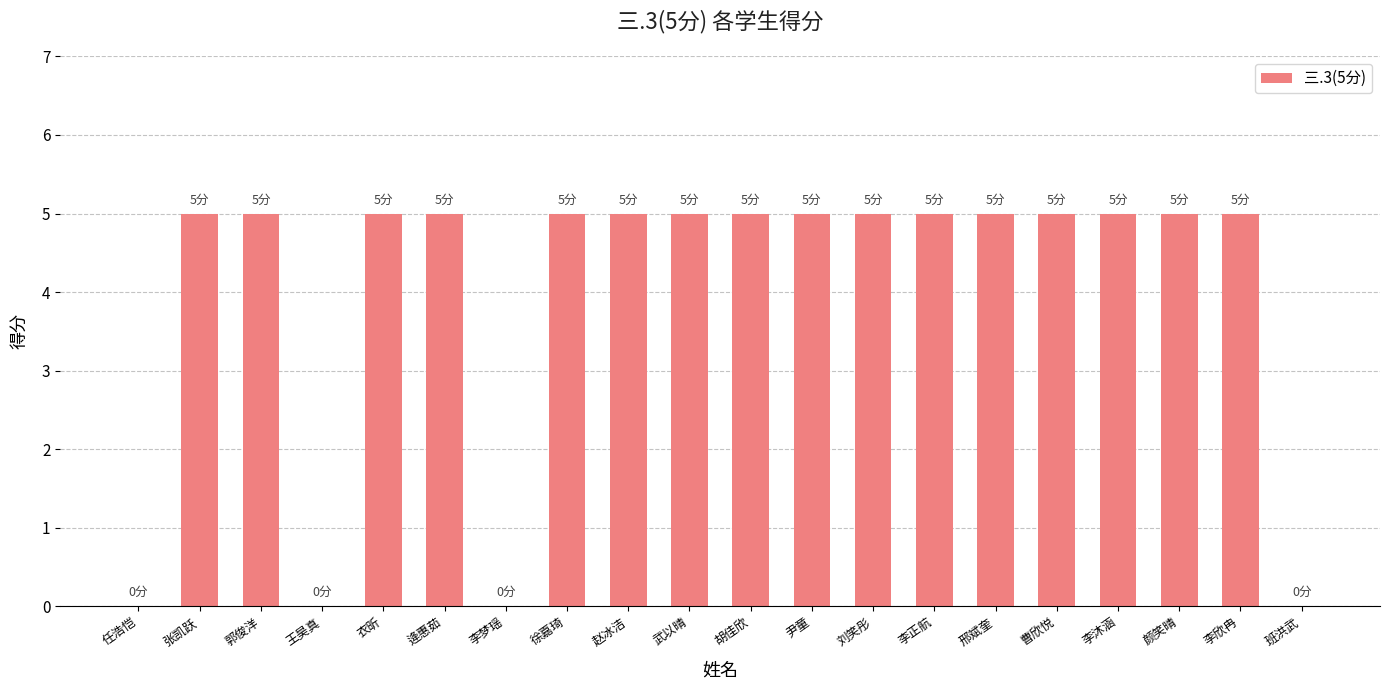

What is the ratio of the value at 赵冰洁 to the value at 张凯跃?

1.0